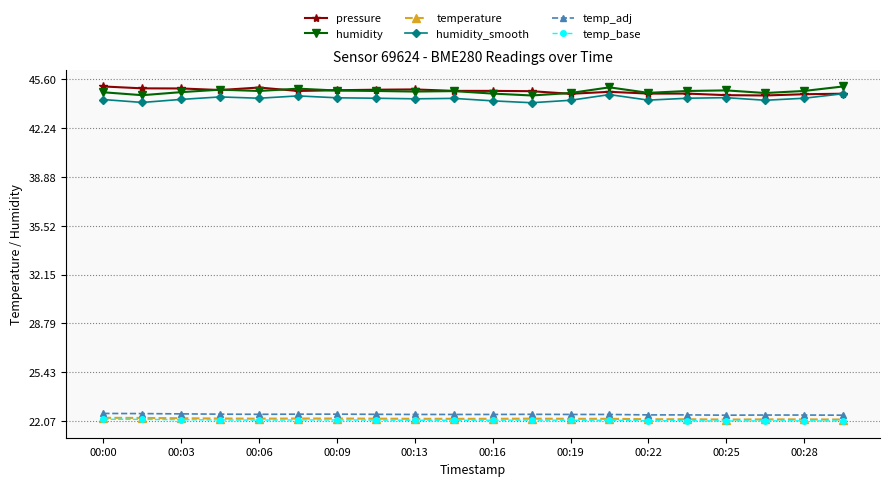

What is the value of the temp_adj point at the 3rd from the left?

22.6